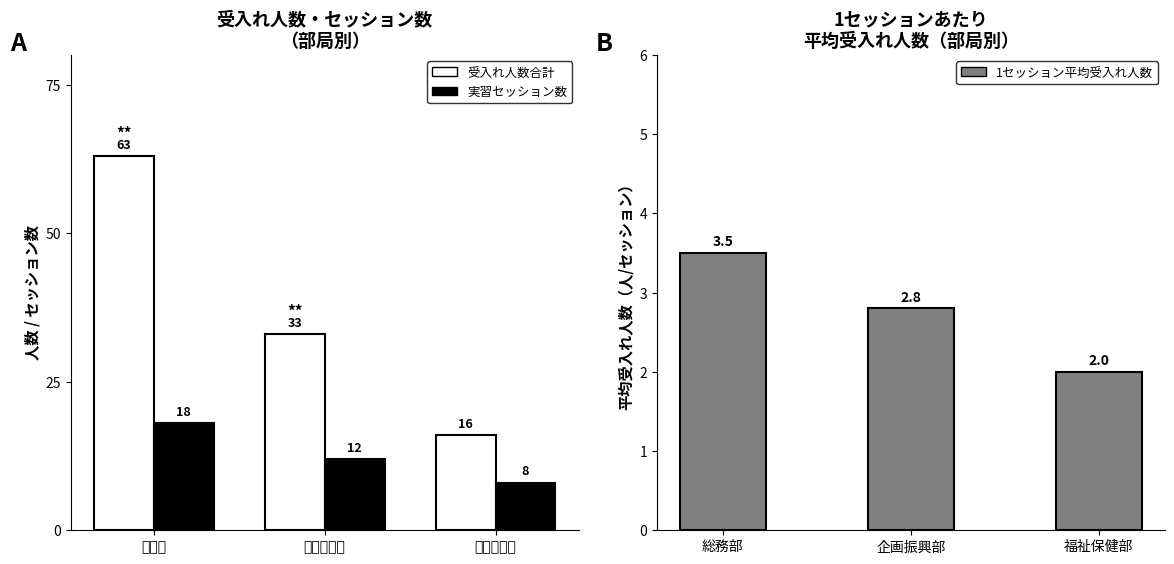

Is it true that 実習セッション数 equals 27.5 at 総務部?

False